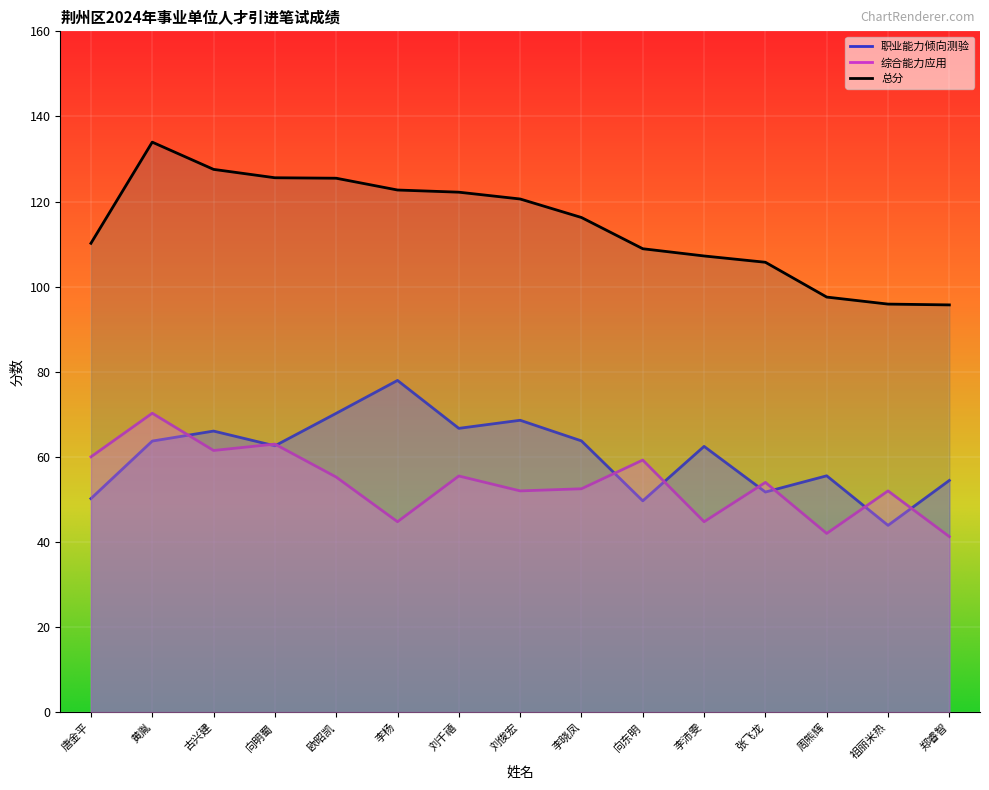

What value does the 职业能力倾向测验 series have at 周熊辉?

55.5